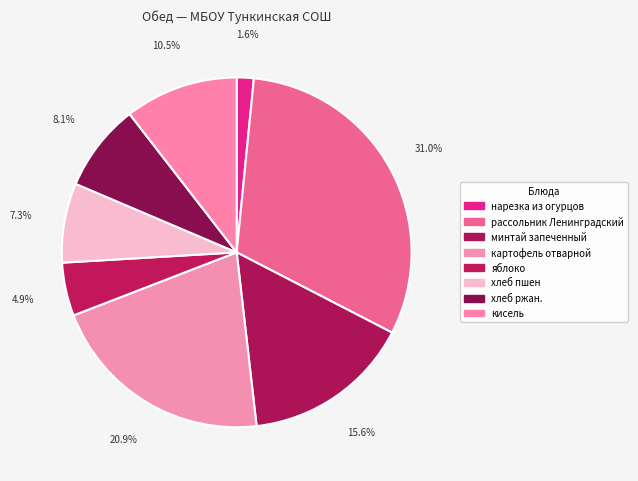

How many slices are in this pie chart?

8